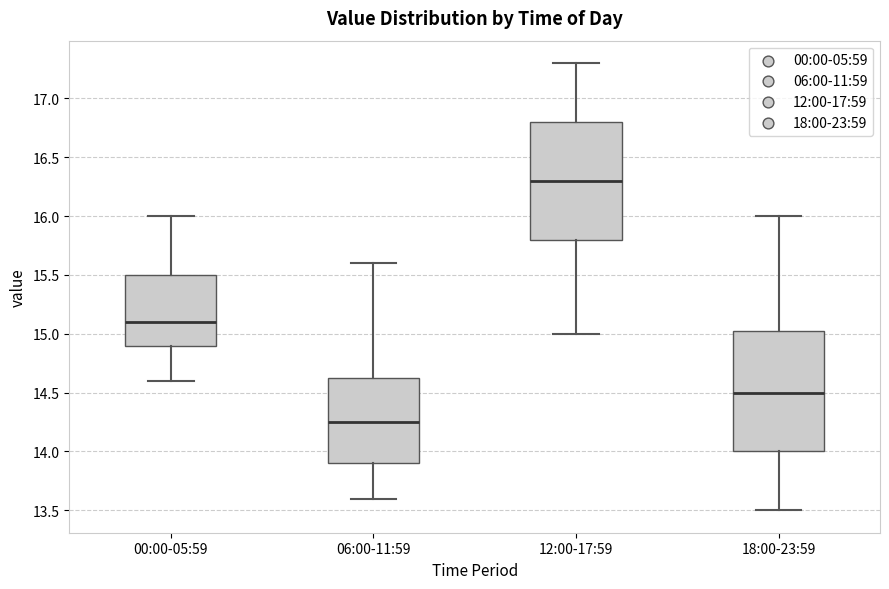

Where does the lower whisker of the box for 12:00-17:59 end on the y-axis? The values are not printed on the chart, so give them approximately, as read against the axis.

15.00